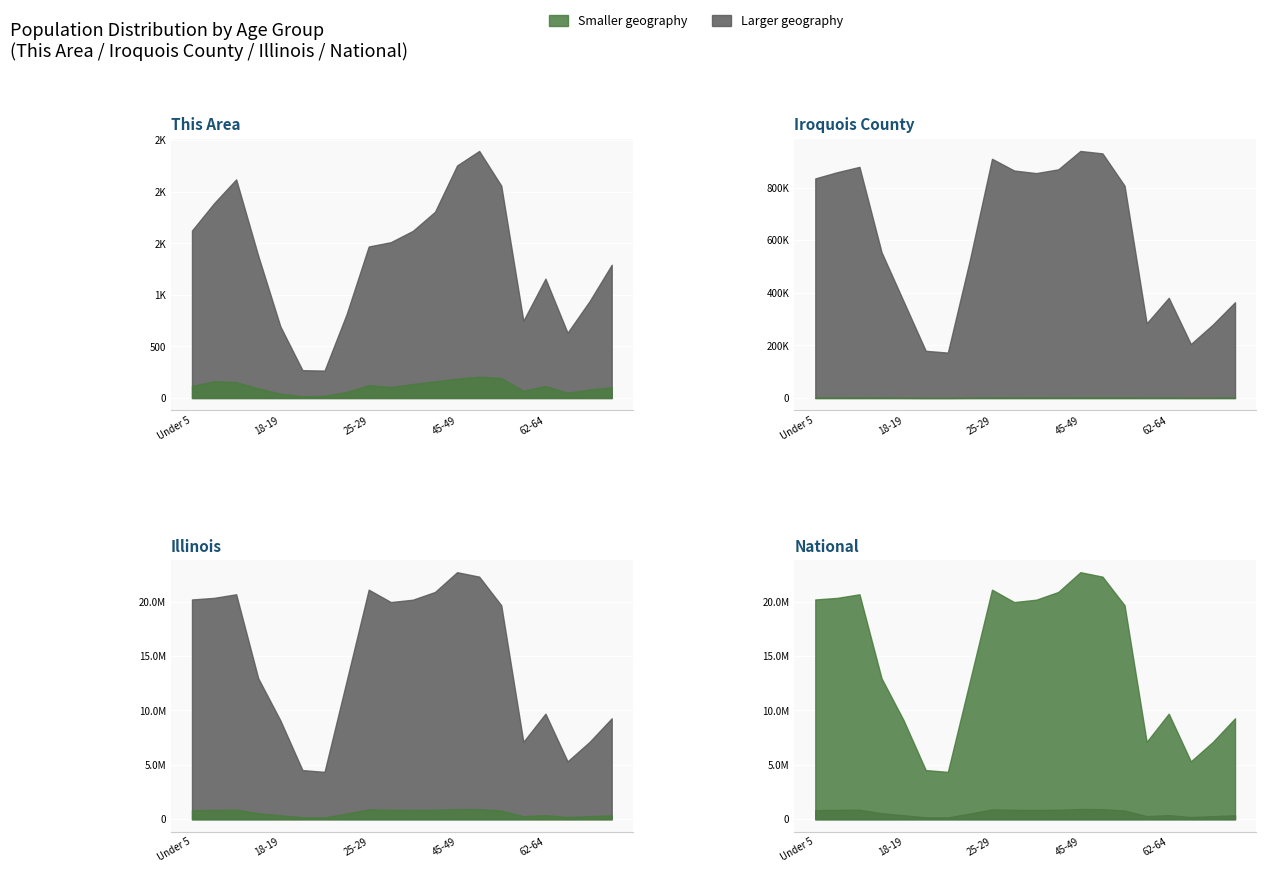

True or false: Iroquois County and This Area intersect in this chart.

False